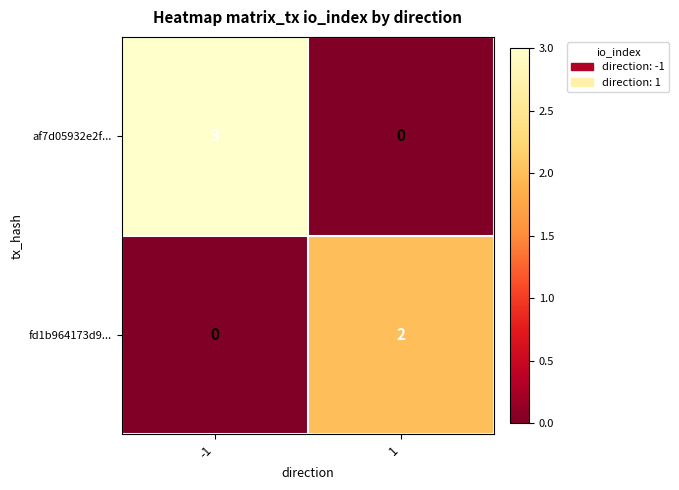

At 1, list the series in order from smallest to largest.

af7d05932e2f..., fd1b964173d9...